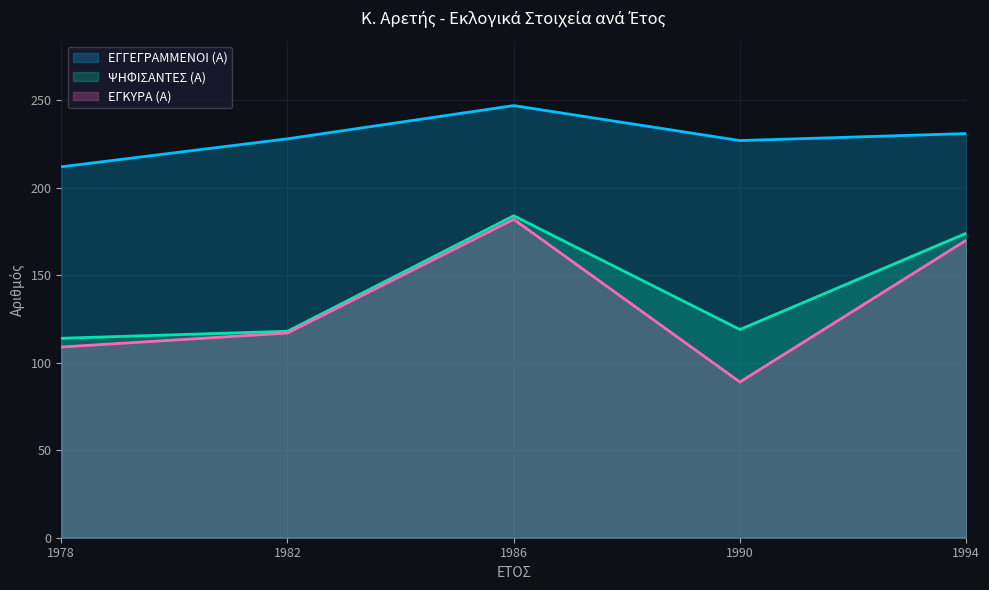

Read the ΕΓΓΕΓΡΑΜΜΕΝΟΙ (Α) value at 1994.

231